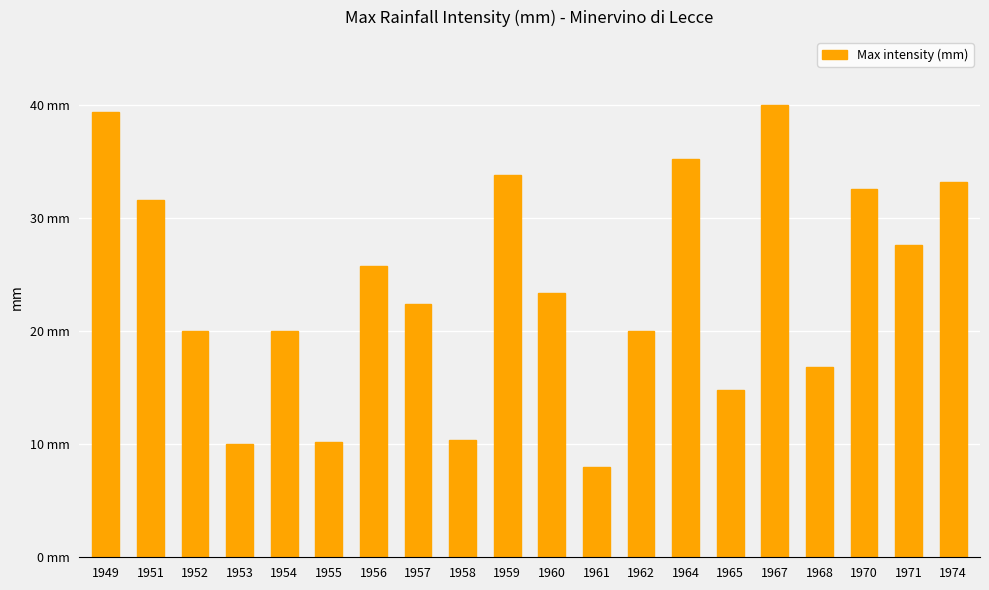

Between 1968 and 1961, which is larger?

1968